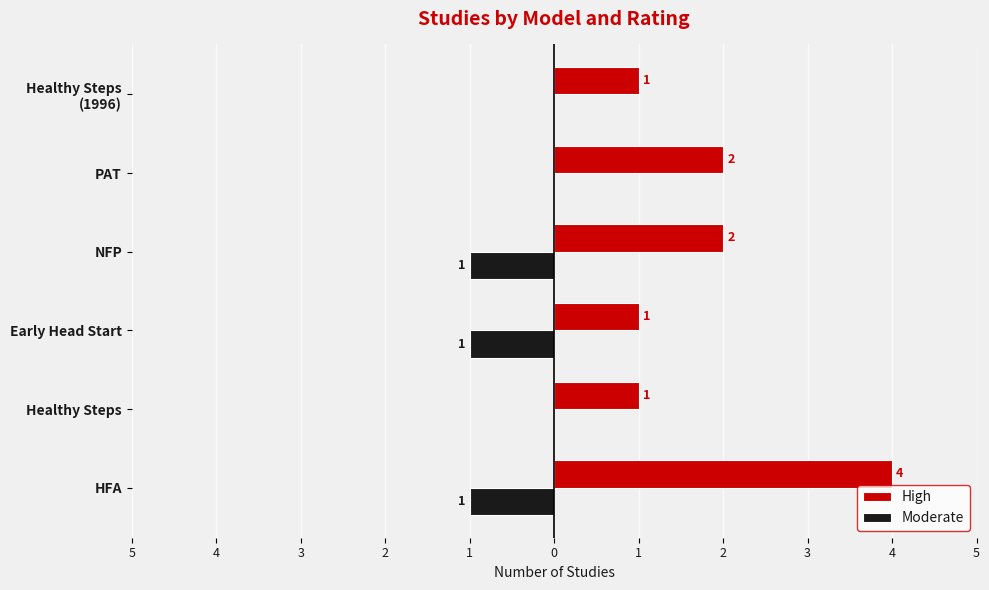

Which series has the largest range (max minus min)?

High